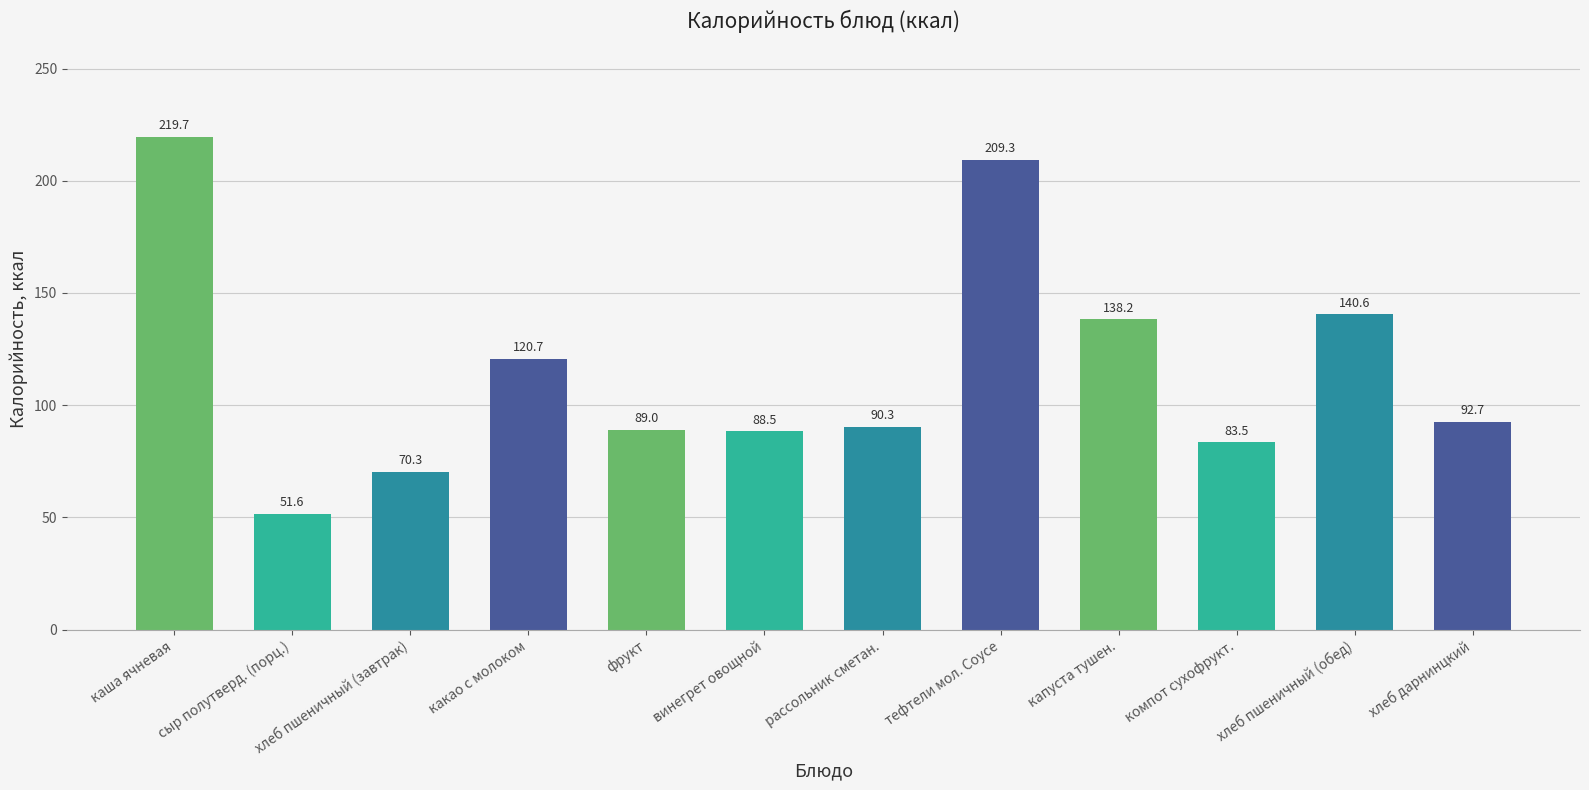

What is the greatest value displayed?

219.7